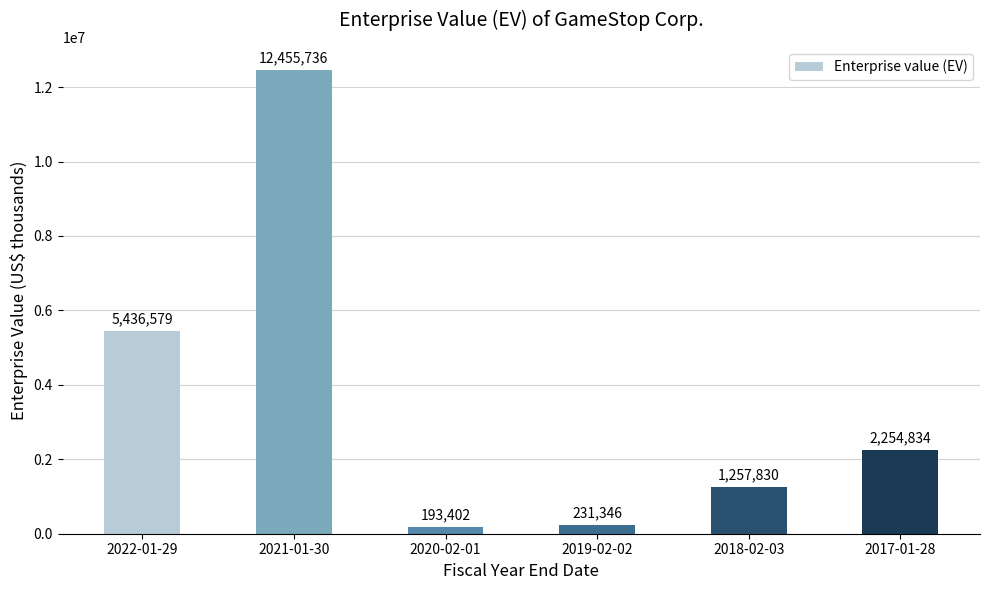

What is the smallest value displayed?

193402